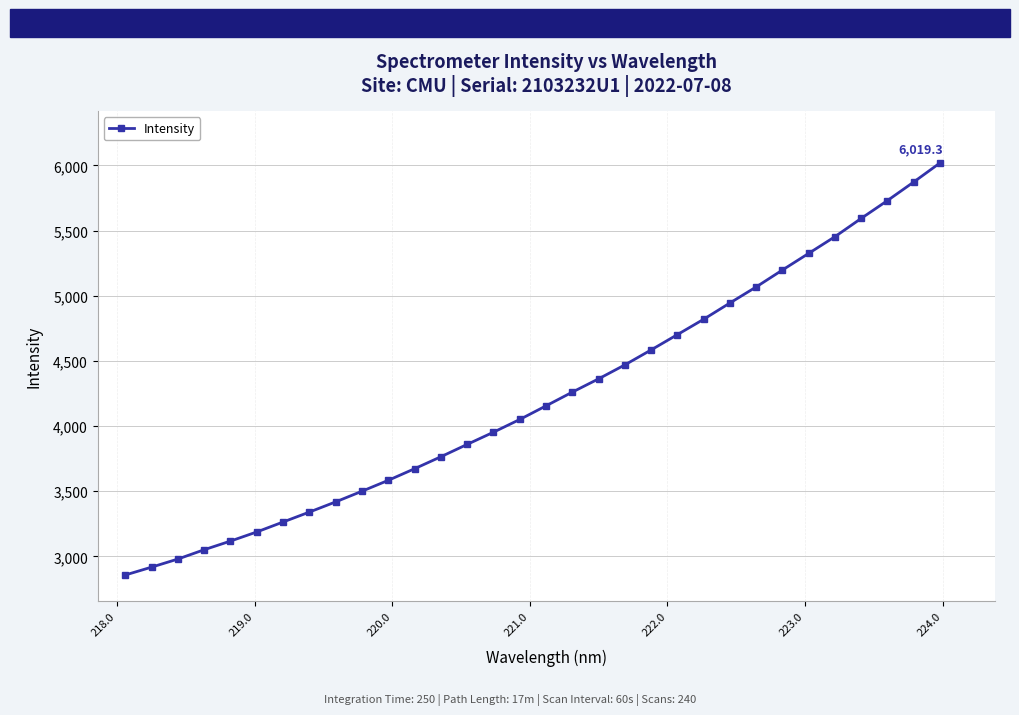

Reading right to left, transcribe all the data shown in this chart.

6019.3	5873.1	5730.8	5594.0	5453.7	5325.6	5197.9	5067.9	4944.8	4819.9	4702.0	4584.5	4469.7	4362.6	4260.6	4155.3	4050.8	3953.1	3859.7	3764.8	3673.0	3583.9	3500.4	3418.6	3340.3	3264.0	3187.8	3117.7	3051.3	2979.7	2917.6	2857.3